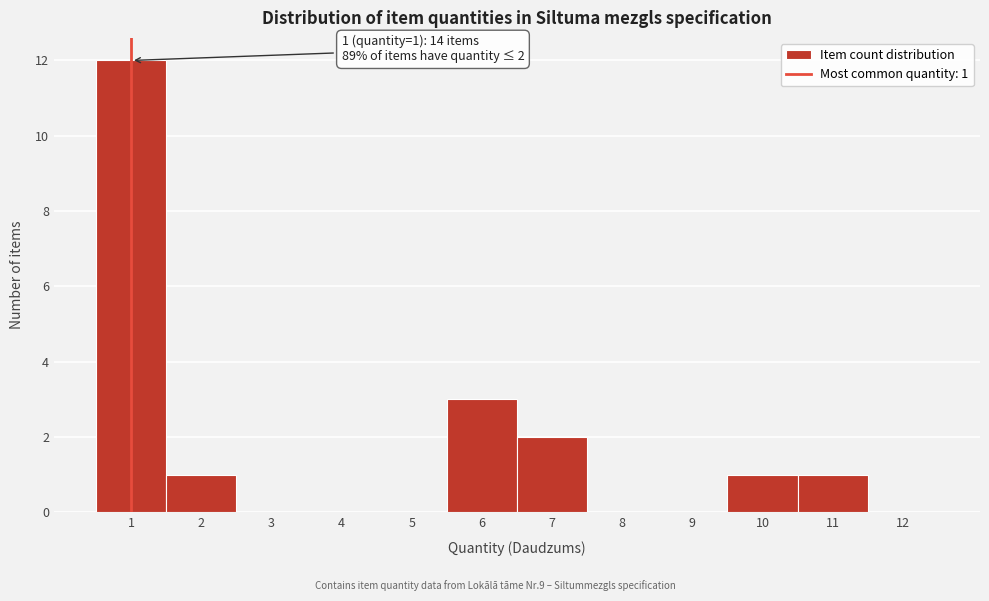

Which range on the x-axis has the tallest bar?

0.5 to 1.5